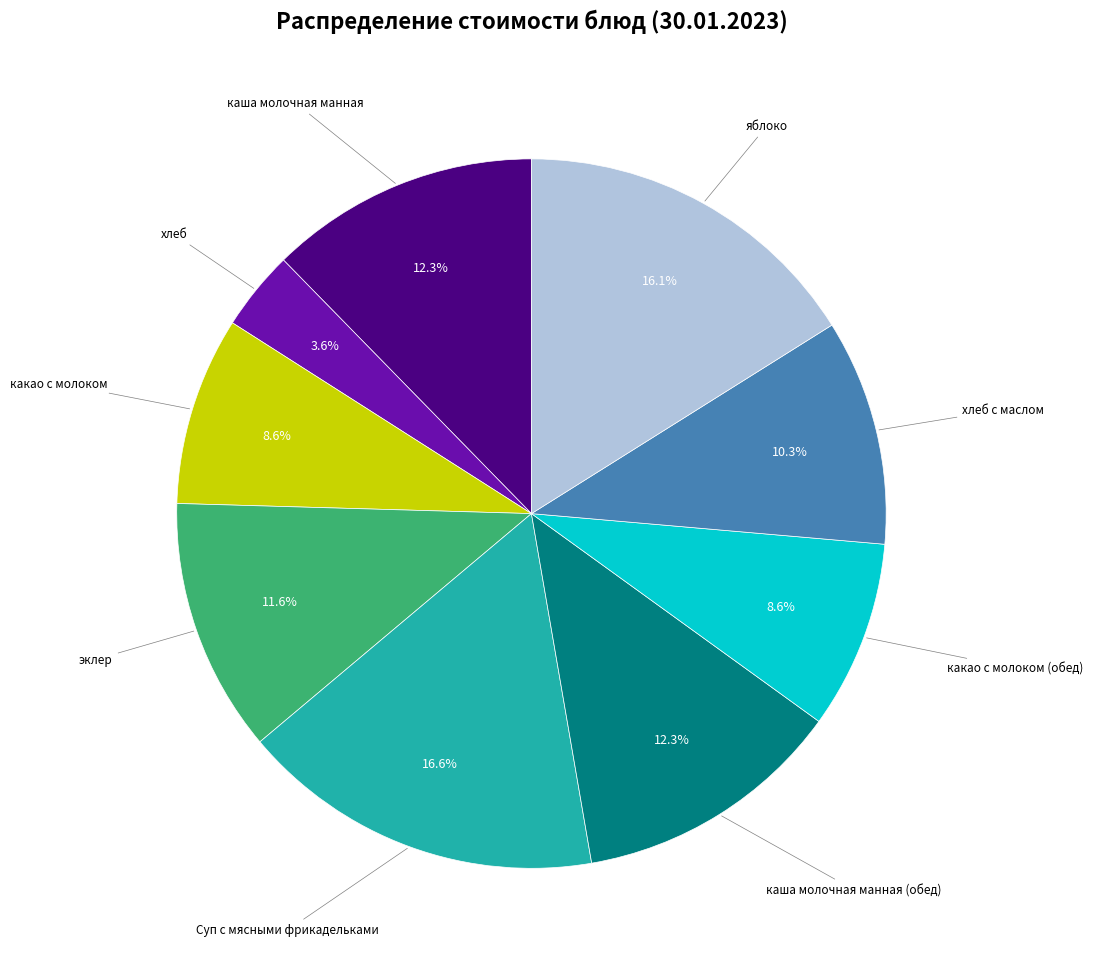

Does any single category account for the majority?

No